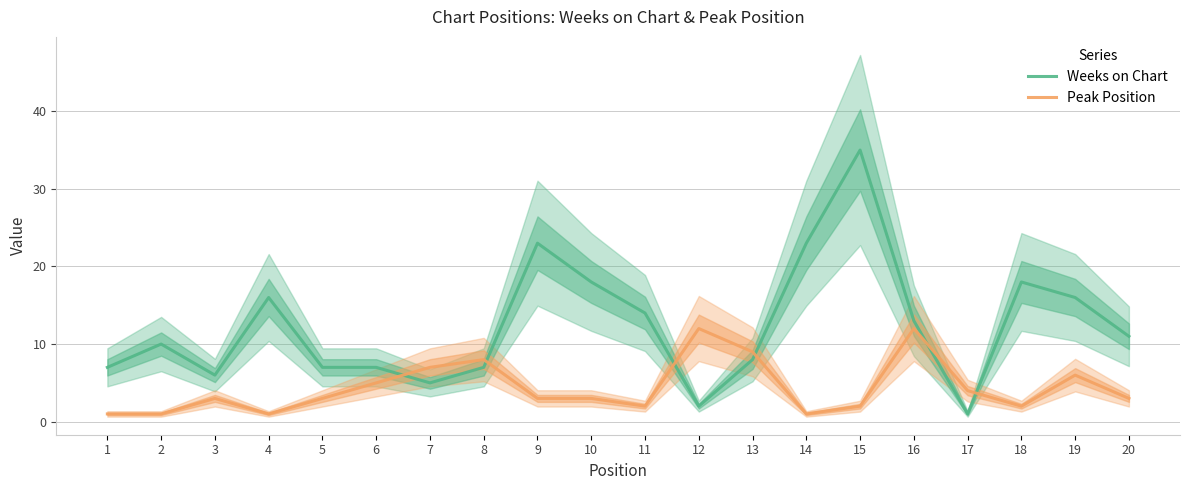

What are all the series names shown in the legend?

Weeks on Chart, Peak Position